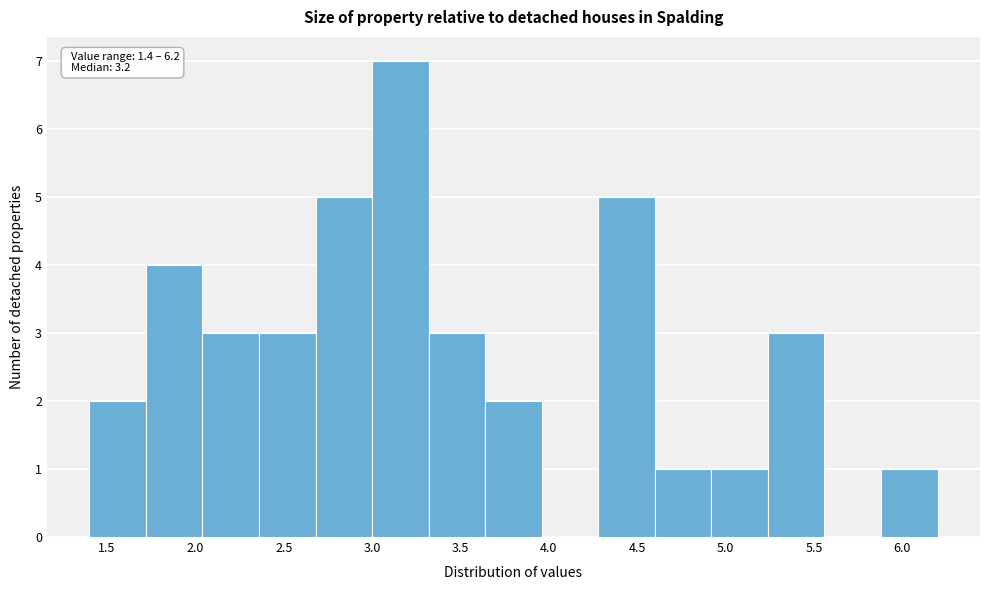

Over which range of the x-axis is the bar tallest?

3.00 to 3.32